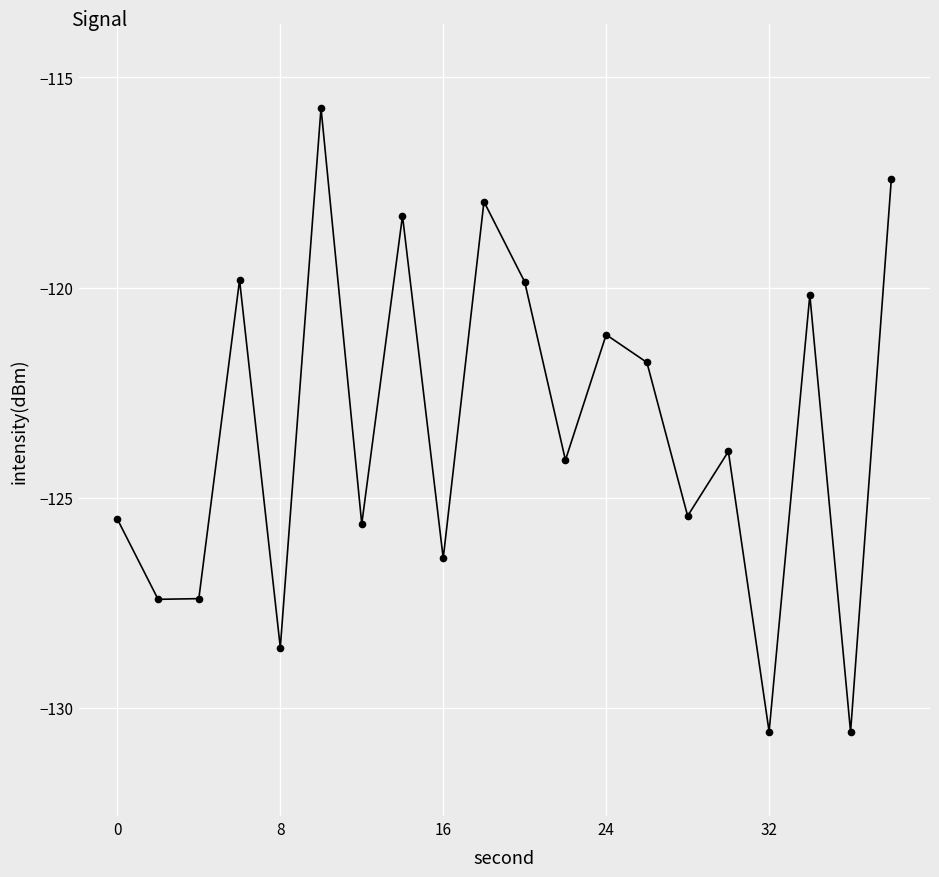

What is the value of the 3rd point from the left?

-127.4